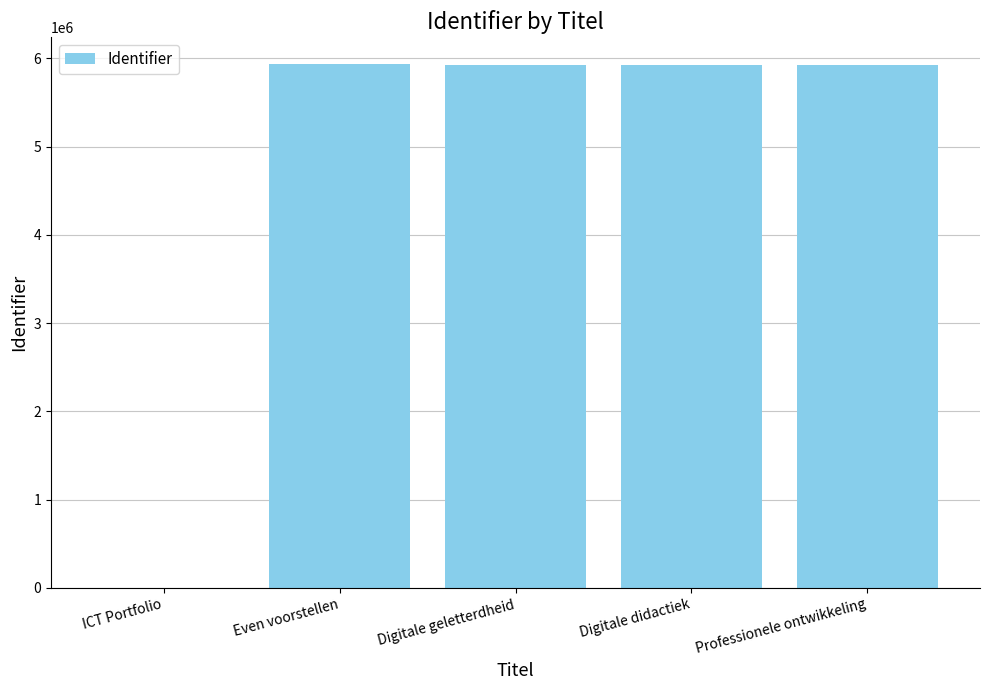

What is the change in value from ICT Portfolio to Professionele ontwikkeling?

+5930747